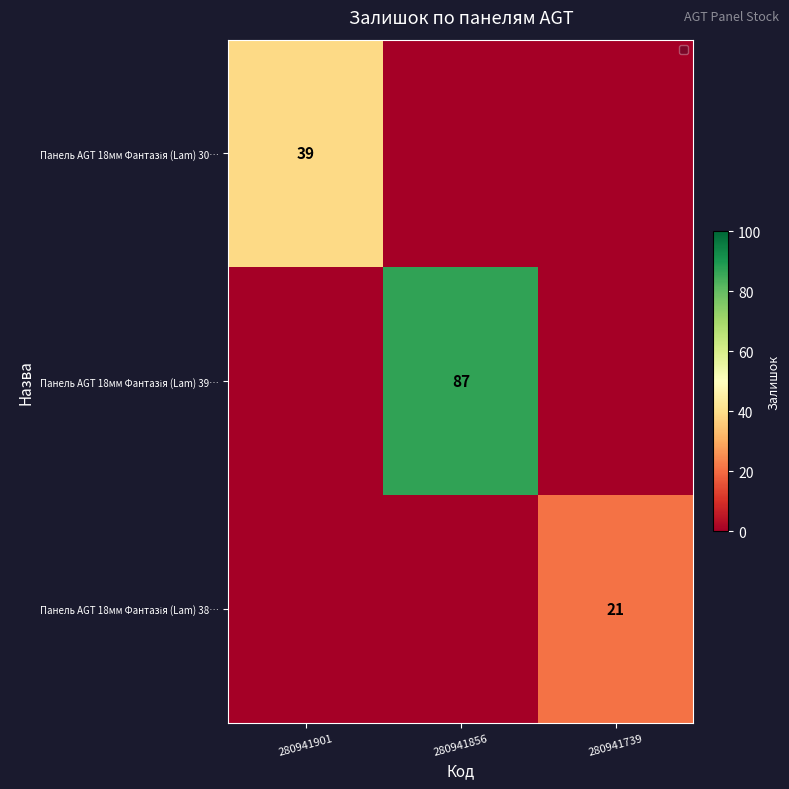

The value of Панель AGT 18мм Фантазія (Lam) 38… at 280941901 is 12. True or false?

False